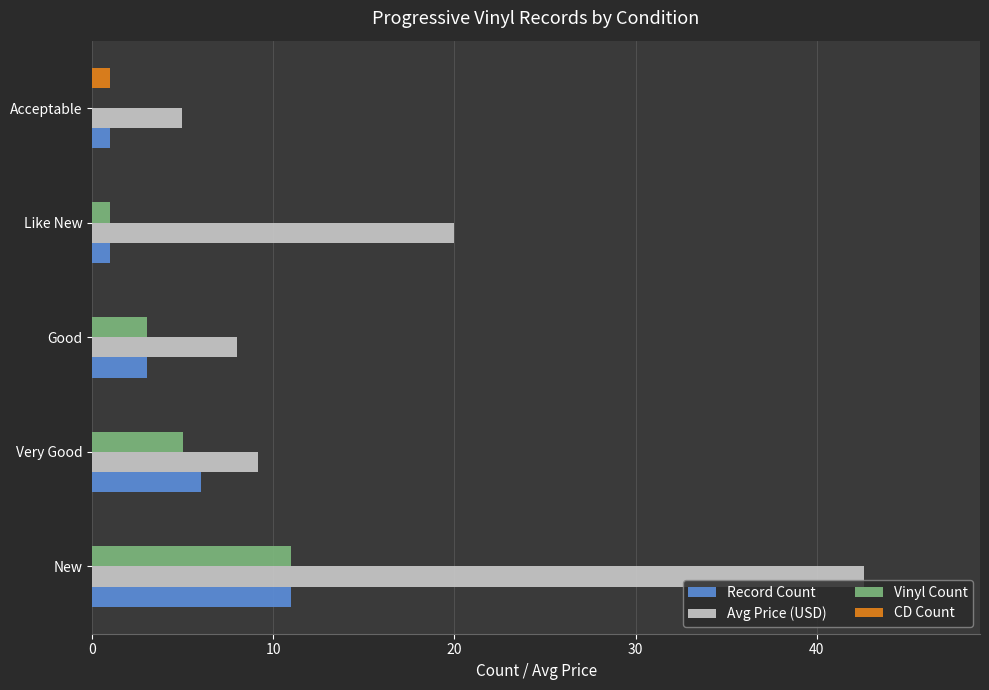

What is the greatest value displayed?

42.6